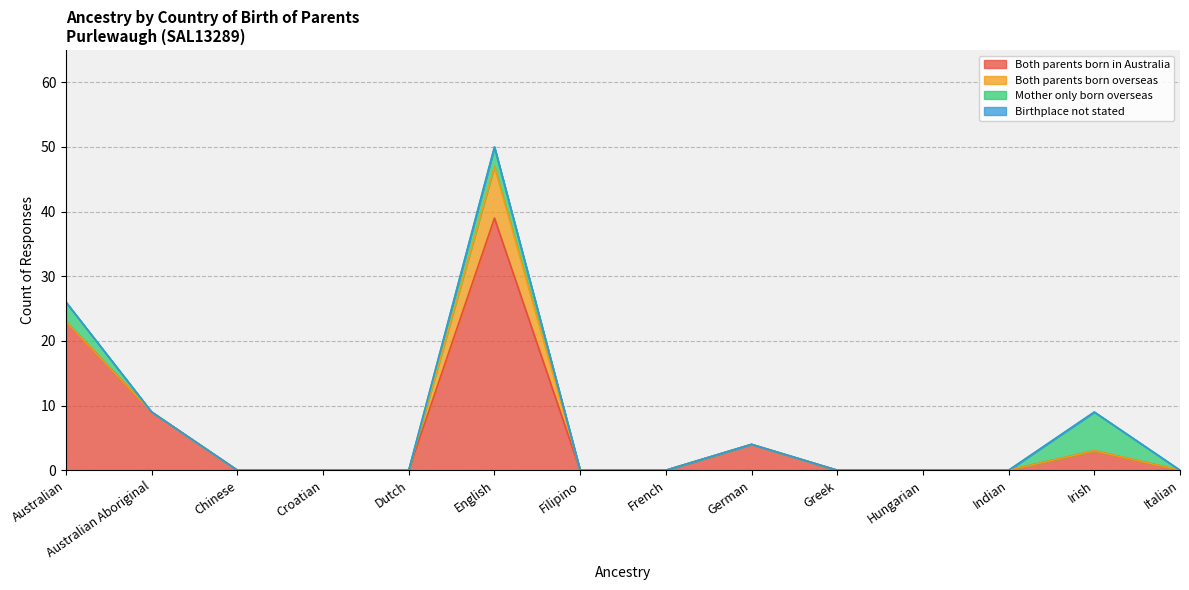

Reading left to right, what are all the values shown in this chart?

Both parents born in Australia: 23	9	0	0	0	39	0	0	4	0	0	0	3	0
Both parents born overseas: 0	0	0	0	0	8	0	0	0	0	0	0	0	0
Mother only born overseas: 3	0	0	0	0	3	0	0	0	0	0	0	6	0
Birthplace not stated: 0	0	0	0	0	0	0	0	0	0	0	0	0	0